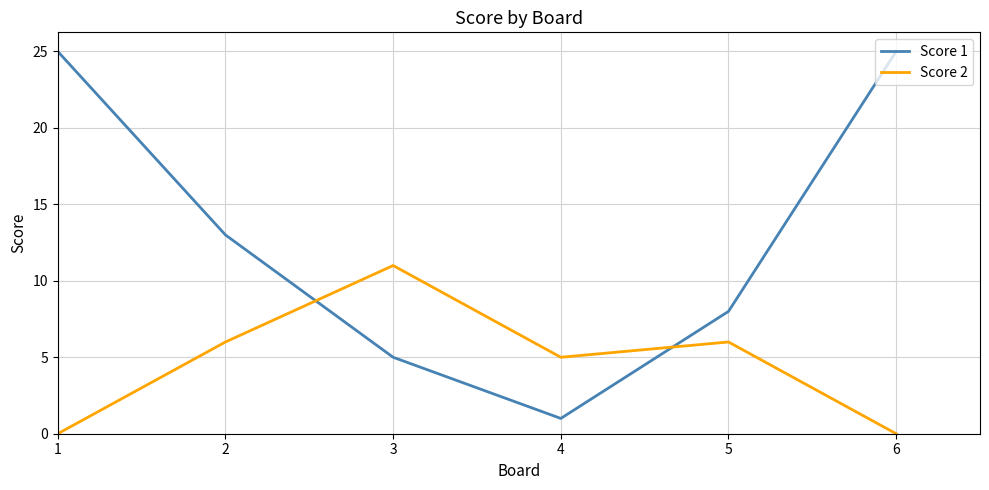

Is the value of Score 1 at 4 greater than the value of Score 2 at 2?

No